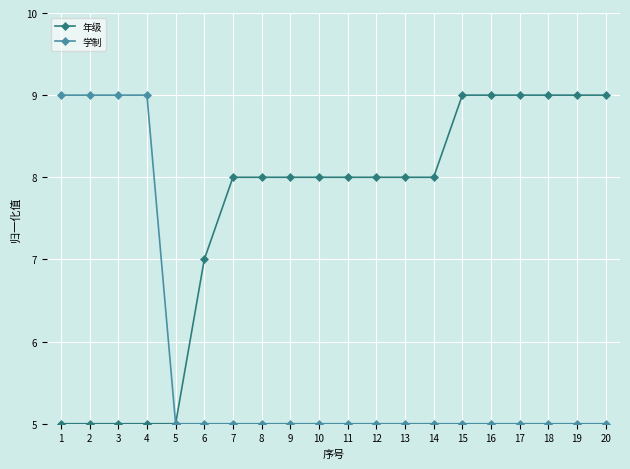

What is the difference between the maximum and minimum values in the 年级 series?

4